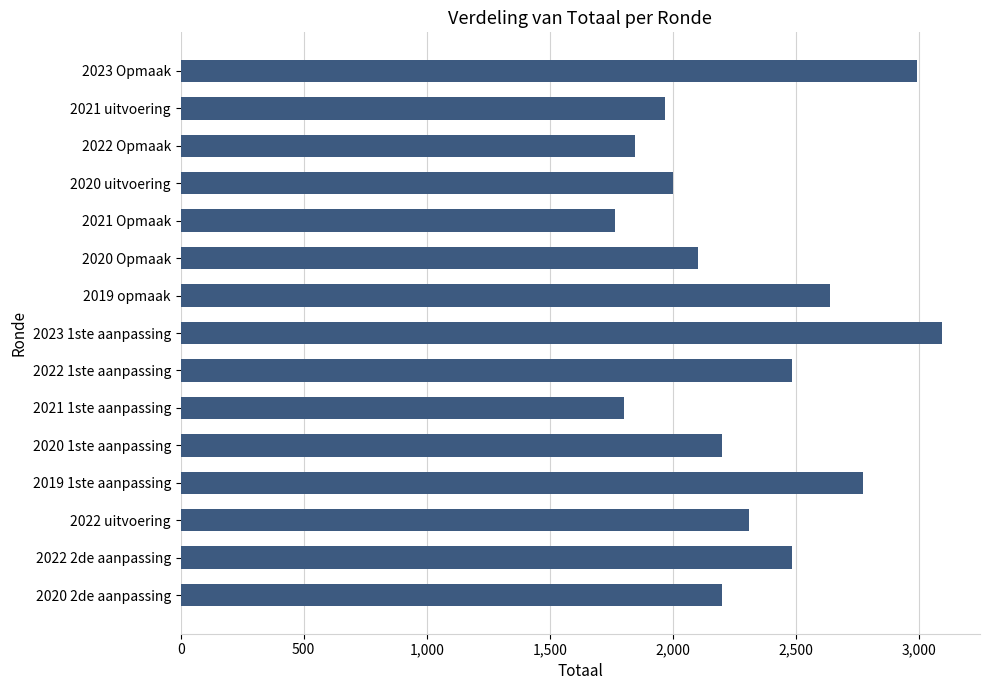

Which has a higher value, 2019 opmaak or 2021 Opmaak?

2019 opmaak